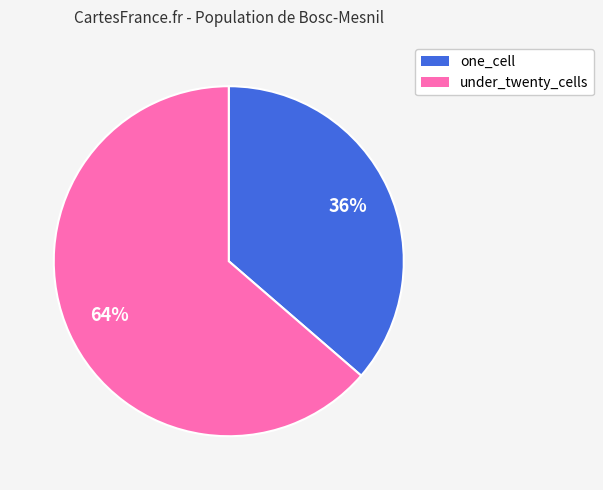

What percentage is the one_cell slice, to the nearest percent?

36%